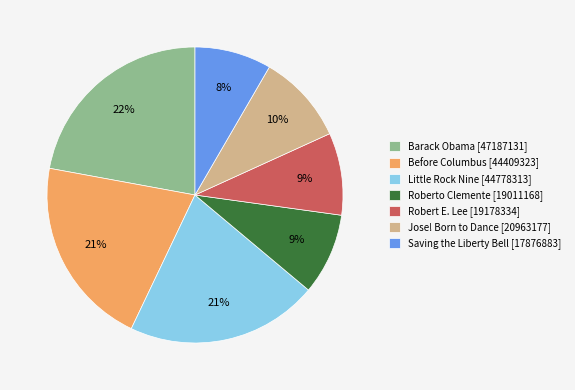

Which slice is the smallest?

Saving the Liberty Bell [17876883]